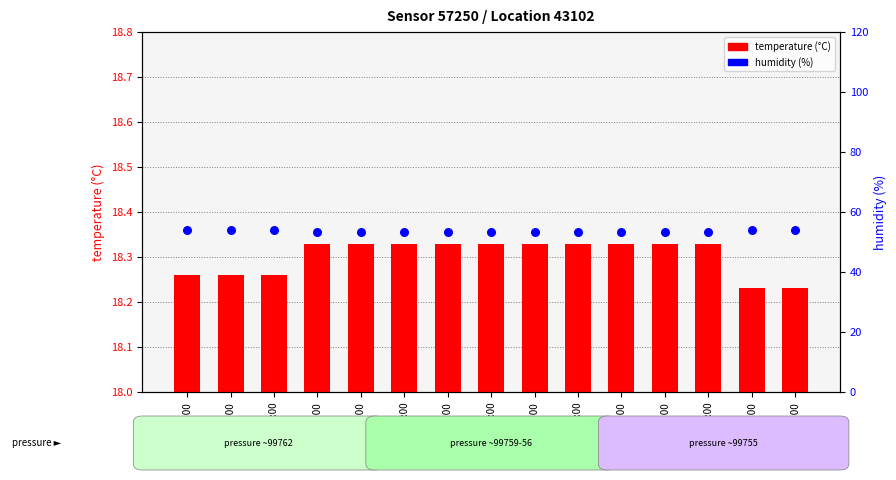

Which series has the largest Y range (max minus min)?

humidity